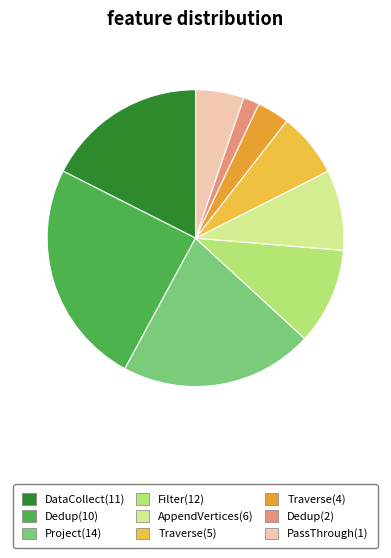

Which category has the smallest portion of the pie?

Dedup(2)